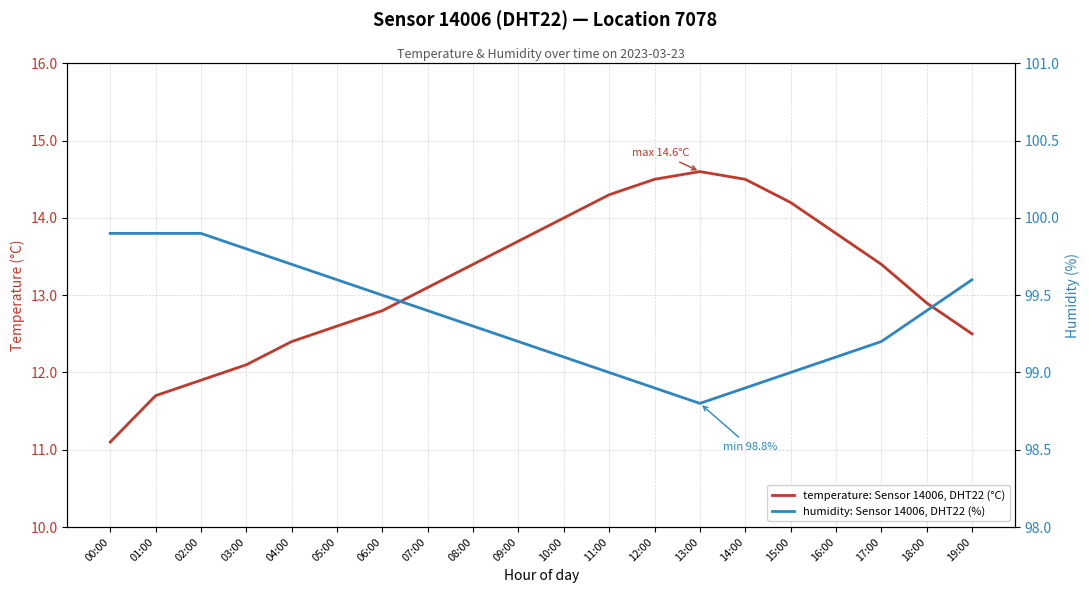

True or false: humidity: Sensor 14006, DHT22 (%) has more than 1 interior local peaks.

False